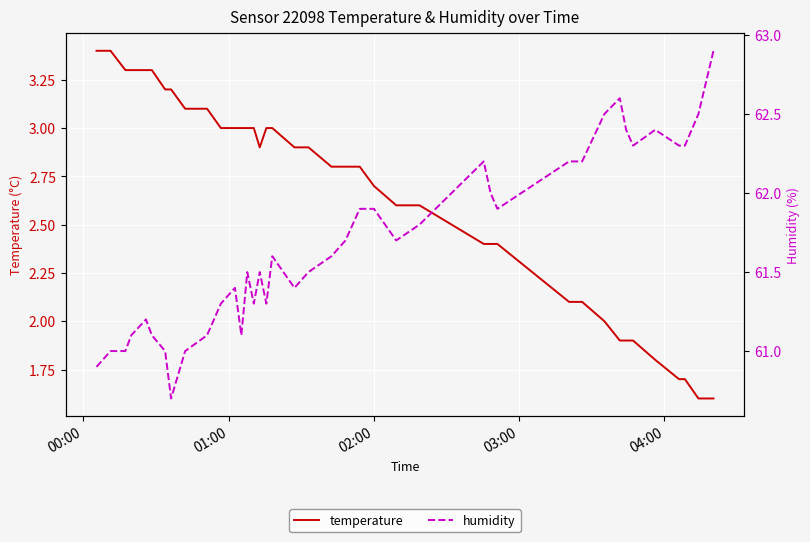

What is the maximum value for temperature?

3.4